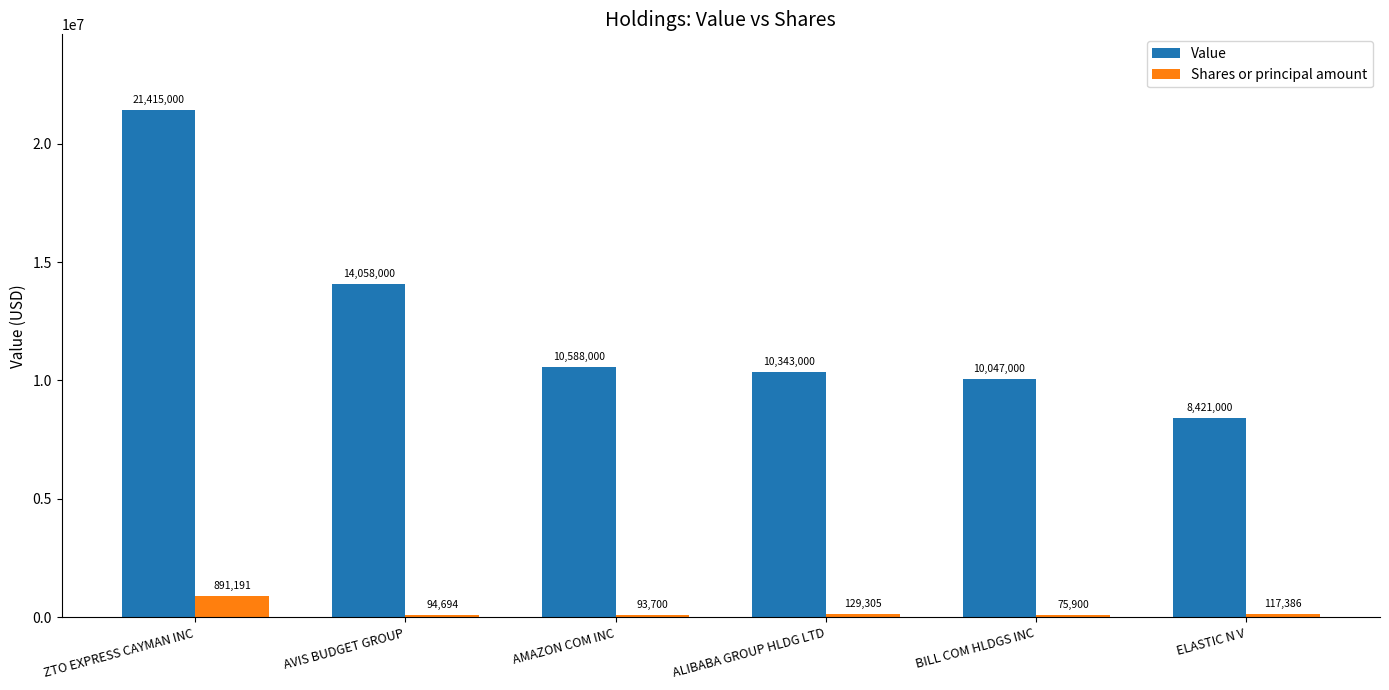

Reading left to right, extract all data points from this chart.

Value: ZTO EXPRESS CAYMAN INC=21415000	AVIS BUDGET GROUP=14058000	AMAZON COM INC=10588000	ALIBABA GROUP HLDG LTD=10343000	BILL COM HLDGS INC=10047000	ELASTIC N V=8421000
Shares or principal amount: ZTO EXPRESS CAYMAN INC=891191	AVIS BUDGET GROUP=94694	AMAZON COM INC=93700	ALIBABA GROUP HLDG LTD=129305	BILL COM HLDGS INC=75900	ELASTIC N V=117386